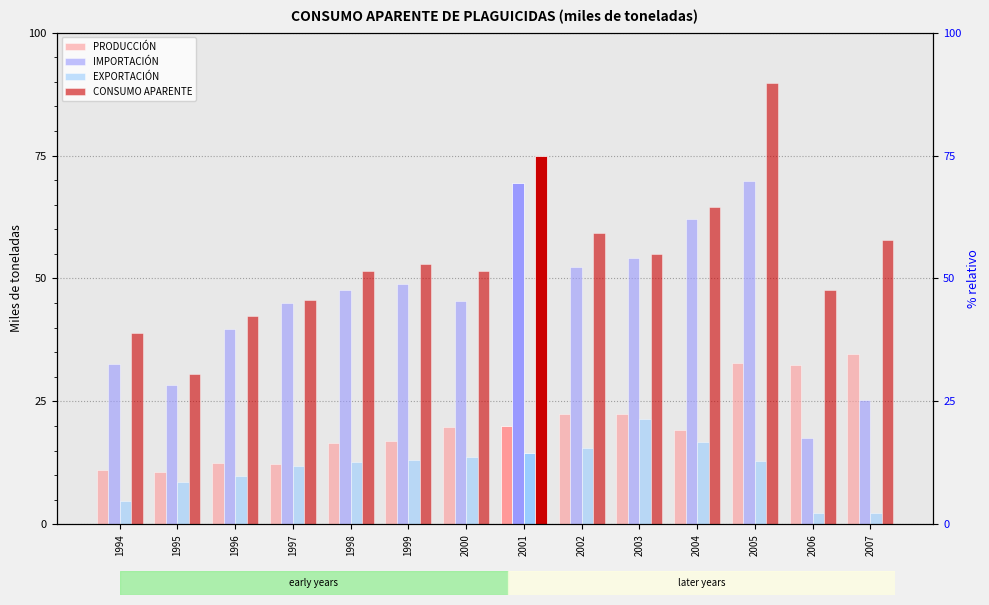

Which category has the lowest value across all series?

2007